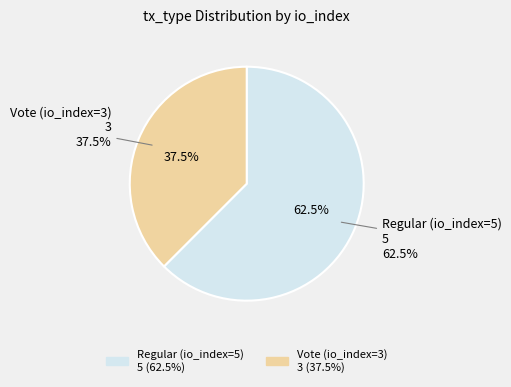

To the nearest percent, what is the combined percentage of Vote (io_index=3) and Regular (io_index=5)?

100%